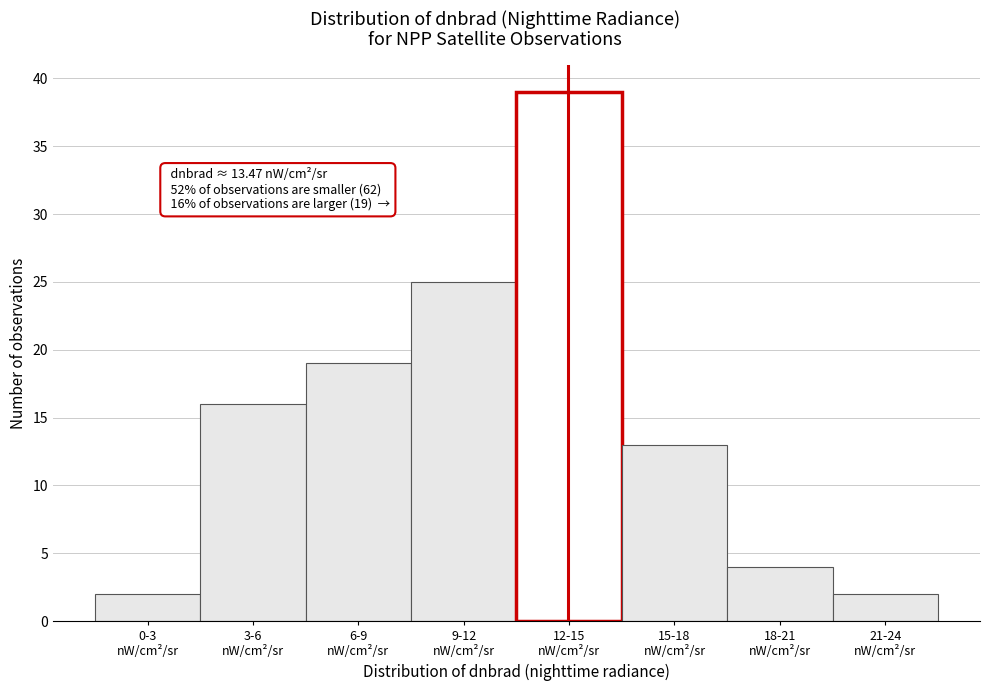

Reading left to right, what are all the values shown in this chart?

2	16	19	25	39	13	4	2